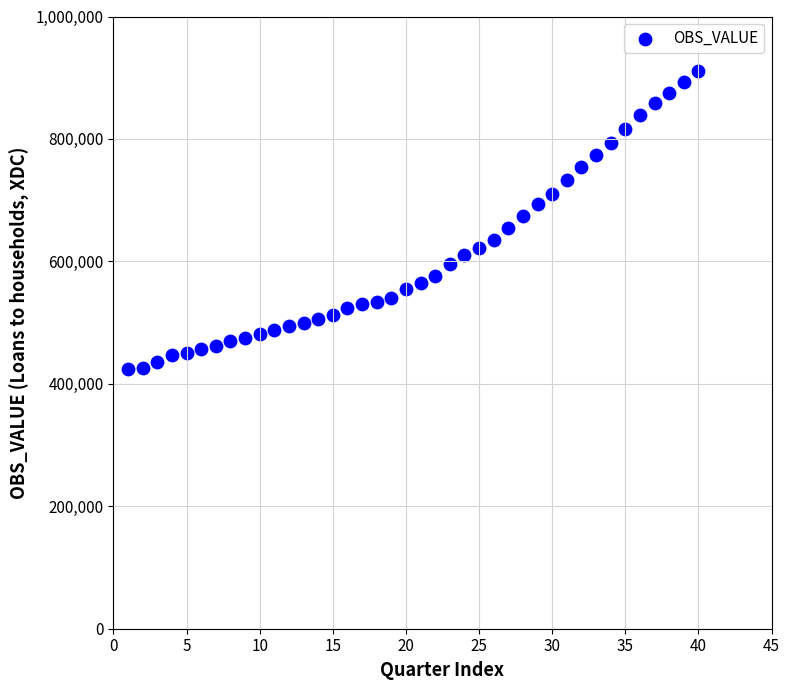

What is the range of Y values (max minus min)?

487938